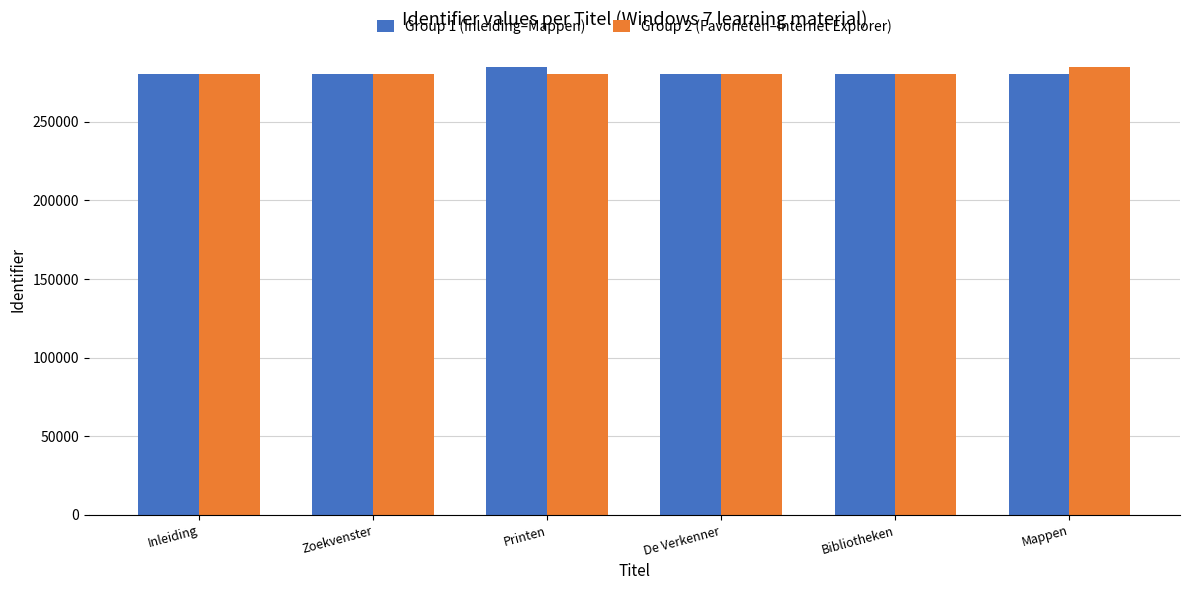

What are all the series names shown in the legend?

Group 1 (Inleiding–Mappen), Group 2 (Favorieten–Internet Explorer)